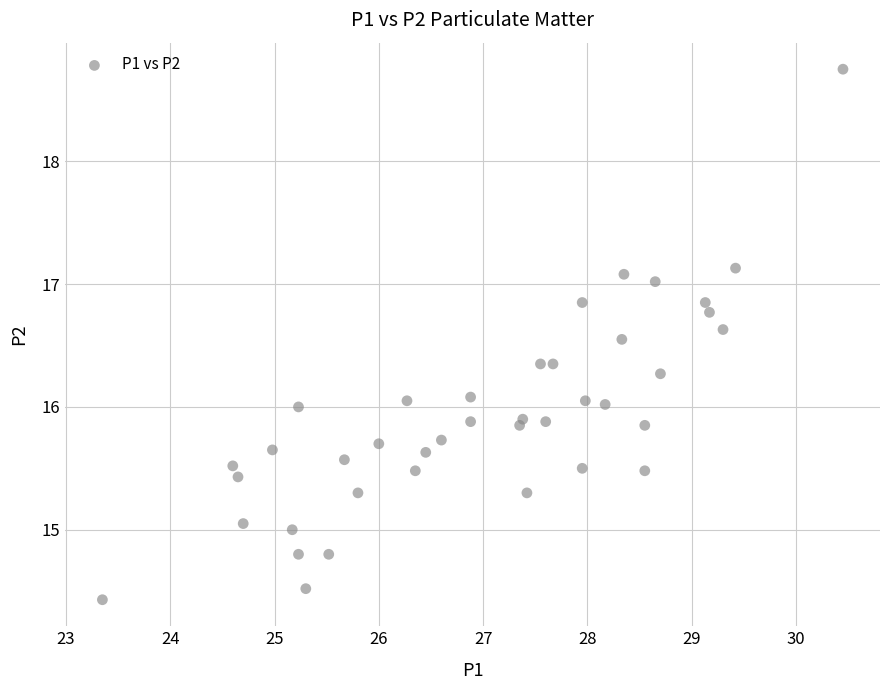

What is the range of Y values (max minus min)?

4.3